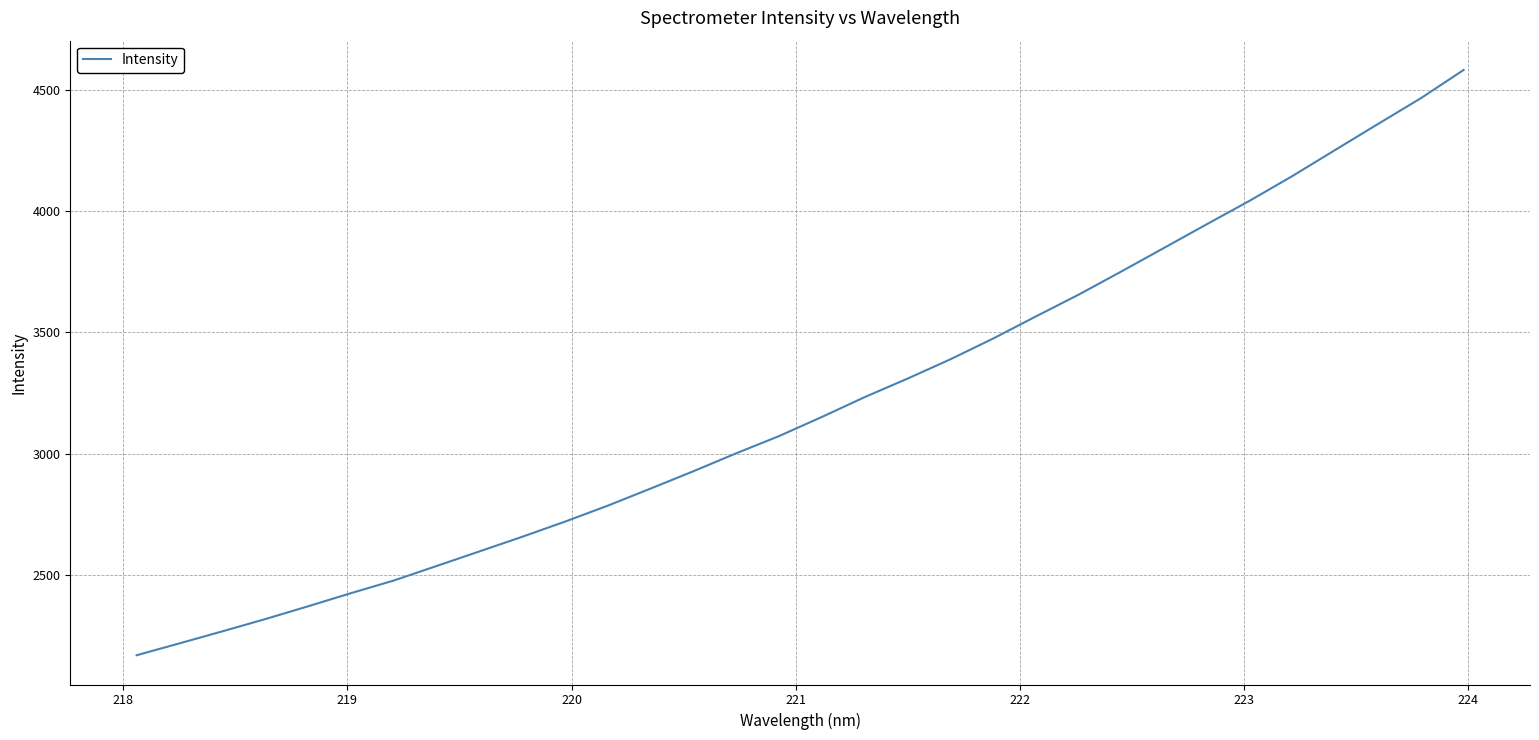

What is the maximum value shown in the chart?

4580.7